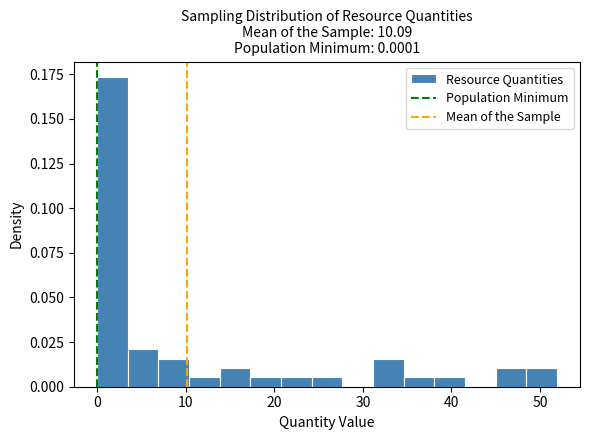

Around what value on the x-axis is the tallest bar? Give the approximate position of its centre, as read against the axis.

2